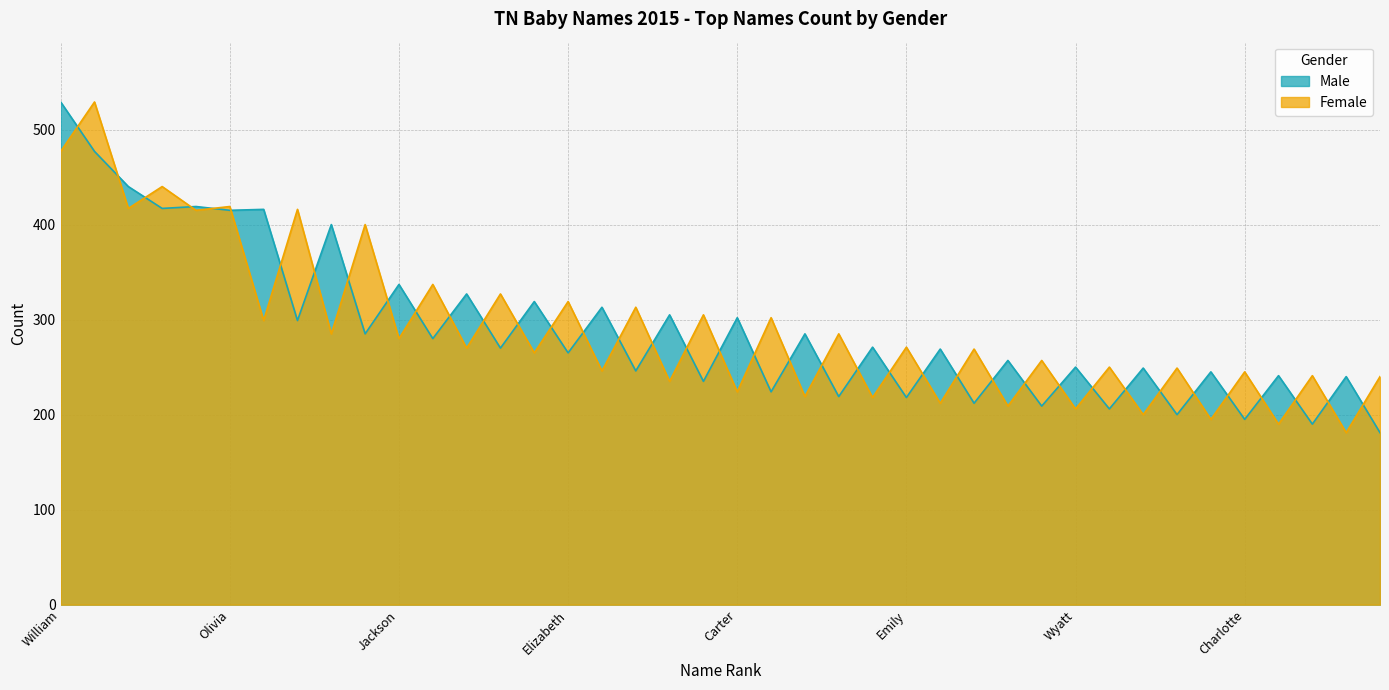

The value of Male at Ava is 417. True or false?

True